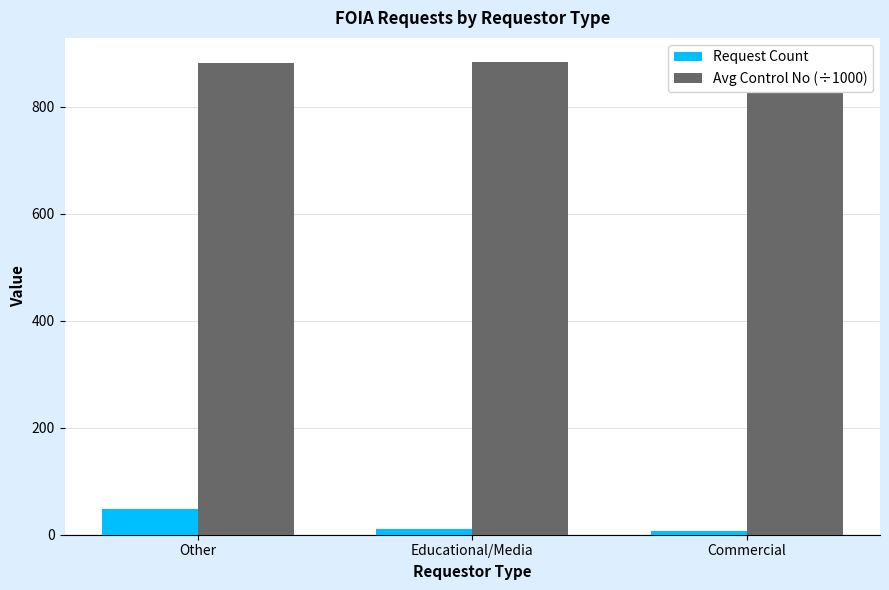

What is the sum of the Avg Control No (÷1000) values at Other and Commercial?

1762